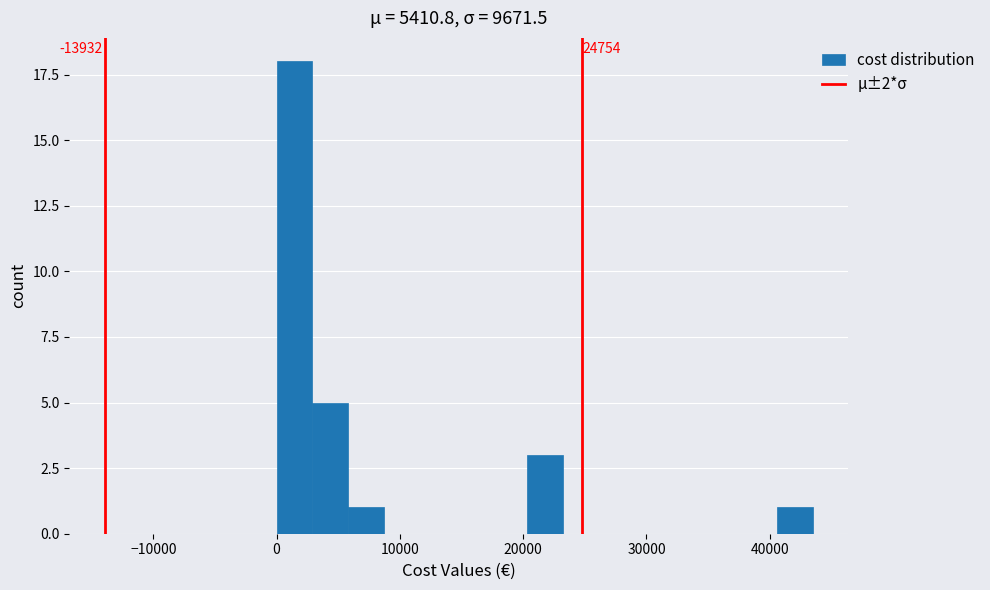

Around what value on the x-axis is the tallest bar? Give the approximate position of its centre, as read against the axis.

1000